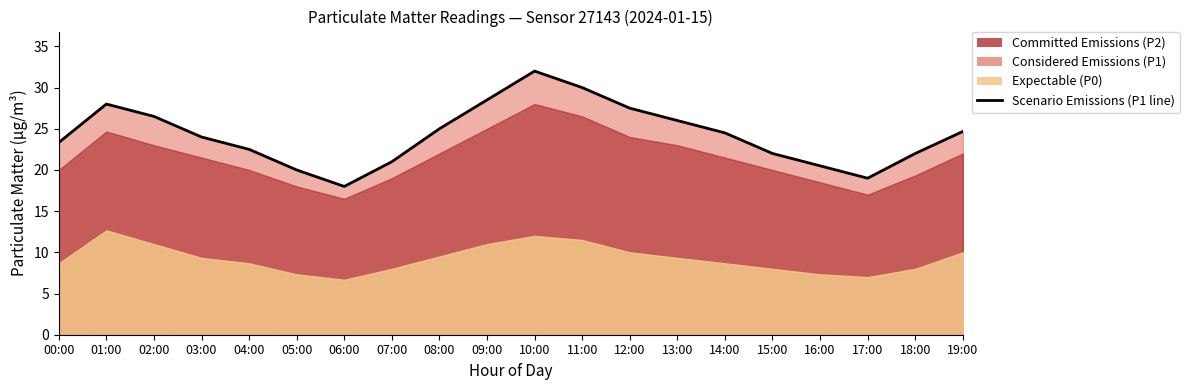

What is the label of the 15th point from the right?

05:00